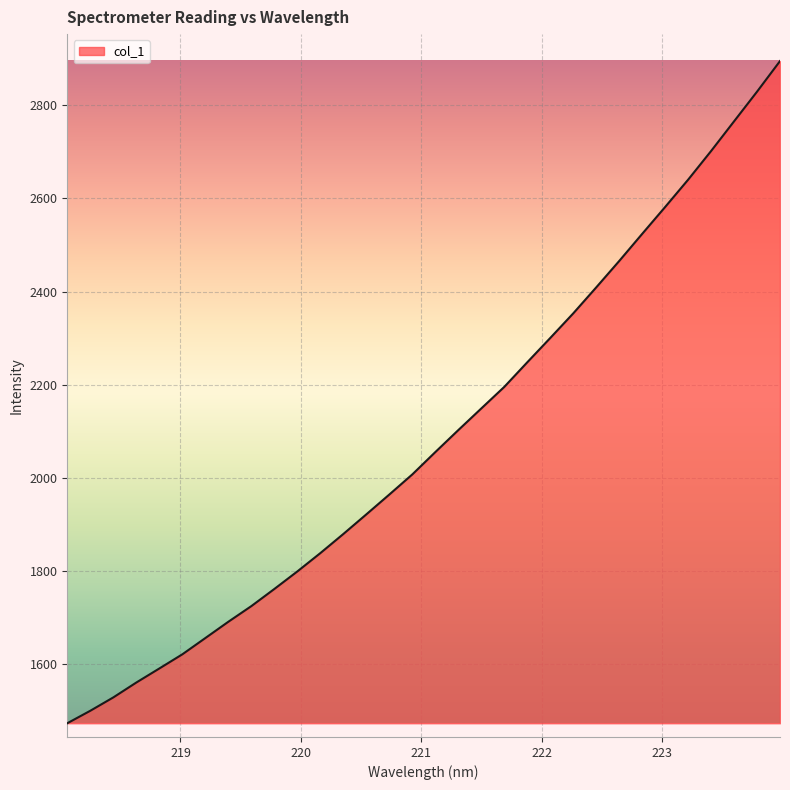

What is the maximum value shown in the chart?

2895.1